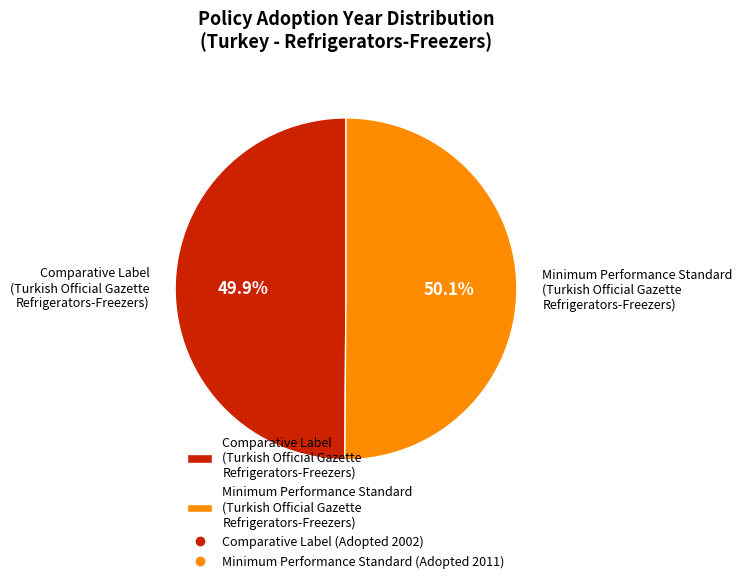

What is the ratio of the value at Comparative Label (Turkish Official Gazette Refrigerators-Freezers) to the value at Minimum Performance Standard (Turkish Official Gazette Refrigerators-Freezers)?

1.0